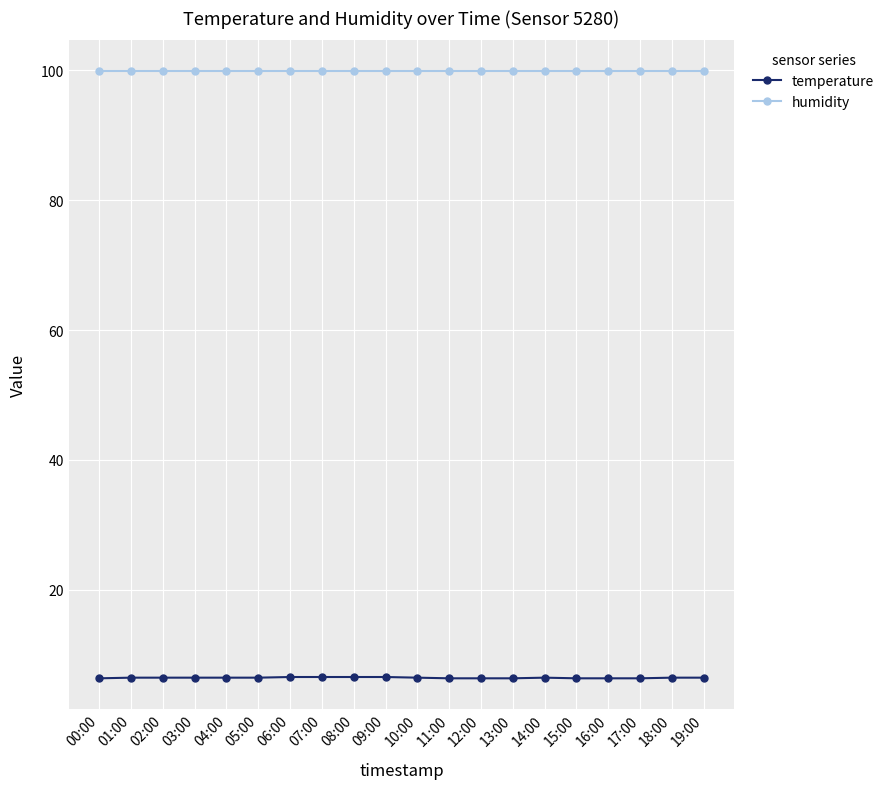

What is the approximate value of humidity at 05:00?

99.9